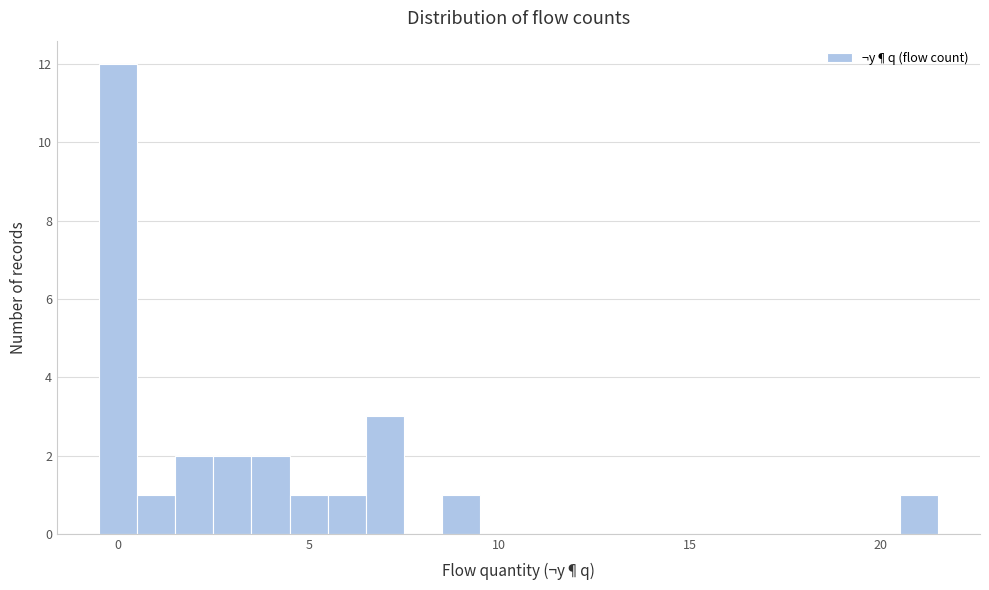

Around what value on the x-axis is the tallest bar? Give the approximate position of its centre, as read against the axis.

0.0